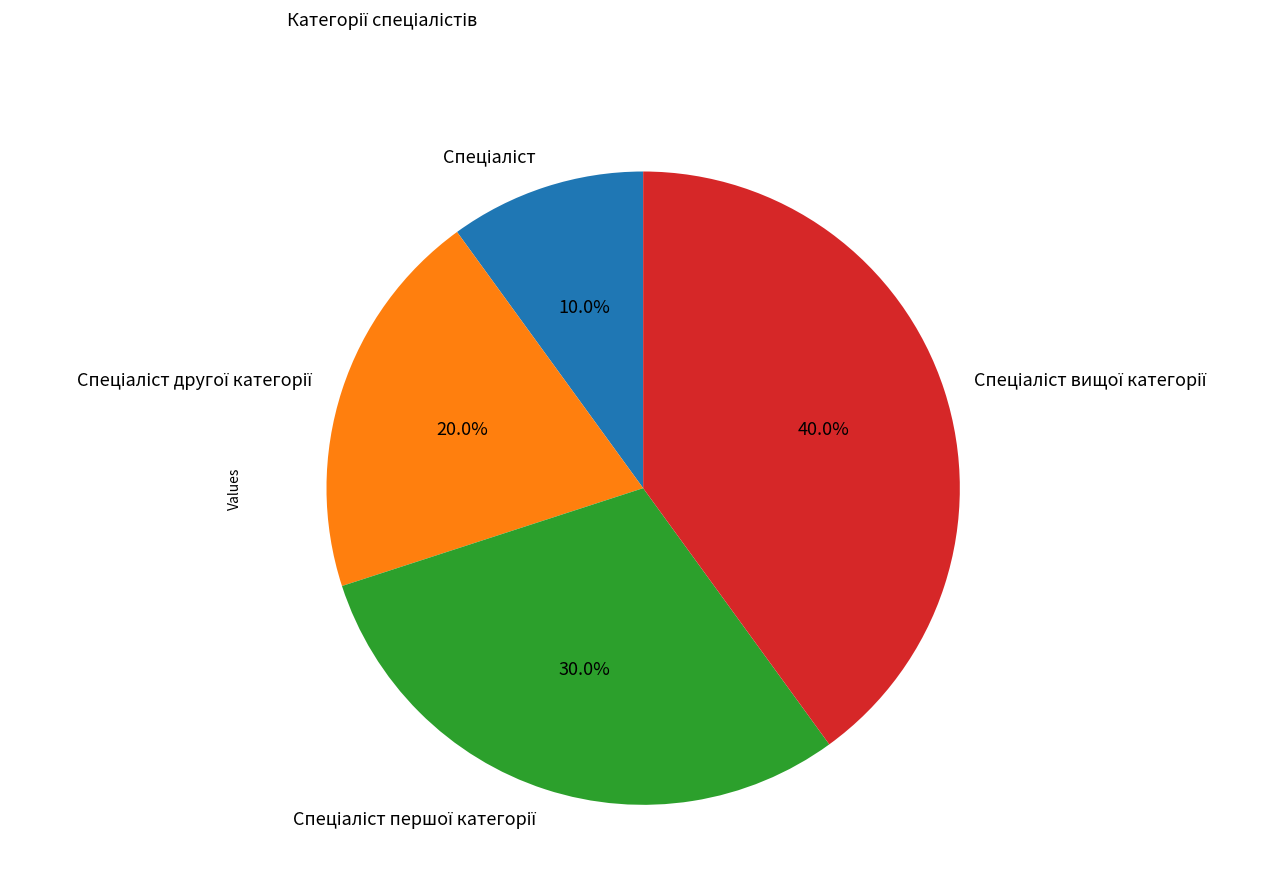

Count the number of slices in the pie.

4